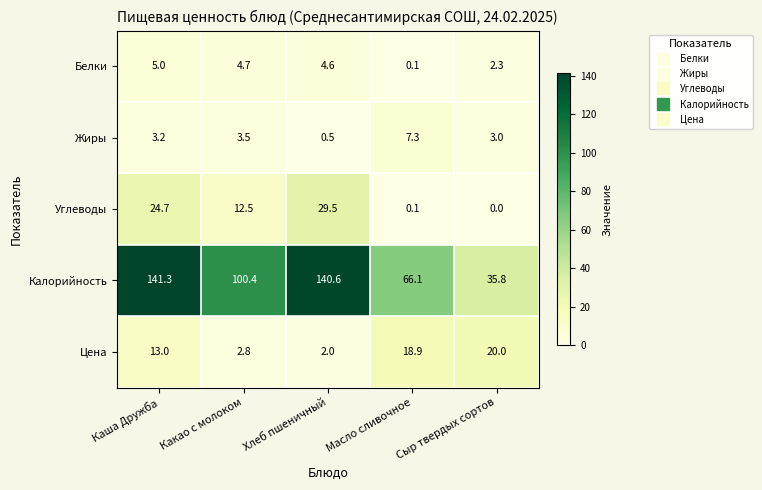

At Каша Дружба, list the series in order from largest to smallest.

Калорийность, Углеводы, Цена, Белки, Жиры